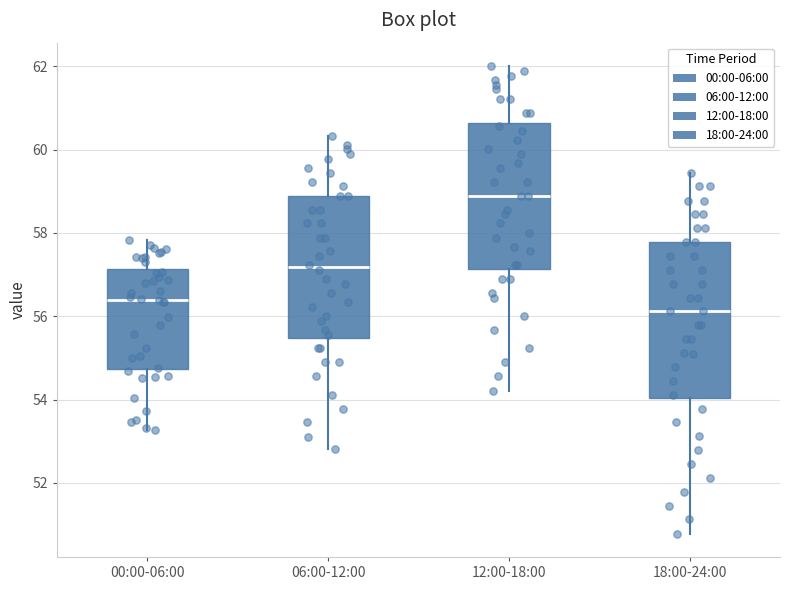

Where does the lower whisker of the box for 06:00-12:00 end on the y-axis? The values are not printed on the chart, so give them approximately, as read against the axis.

52.8